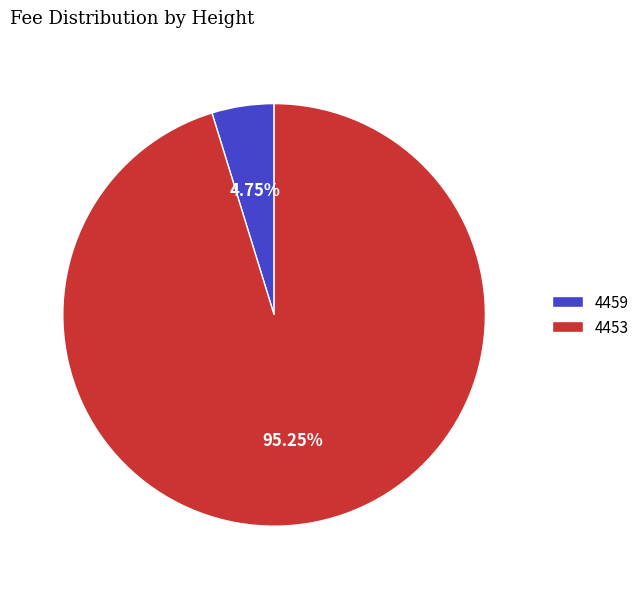

To the nearest percent, what is the difference between the 4459 and 4453 slice percentages?

90%